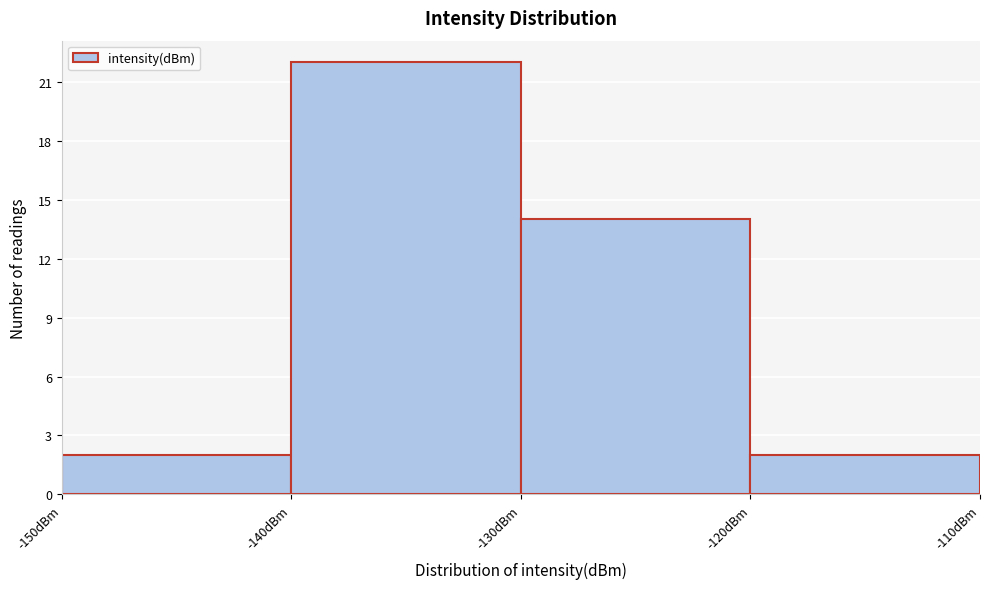

Over which range of the x-axis is the bar tallest?

-140 to -130